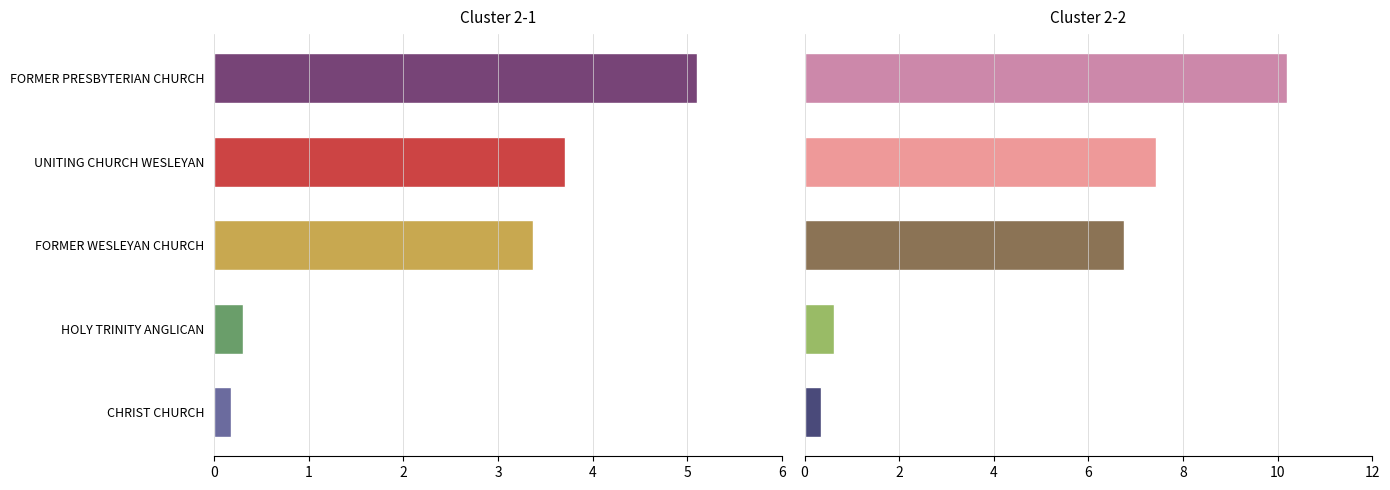

List the labels in order of value, smallest first.

CHRIST CHURCH, HOLY TRINITY ANGLICAN, FORMER WESLEYAN CHURCH, UNITING CHURCH WESLEYAN, FORMER PRESBYTERIAN CHURCH